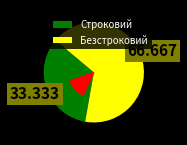

Count the number of slices in the pie.

2